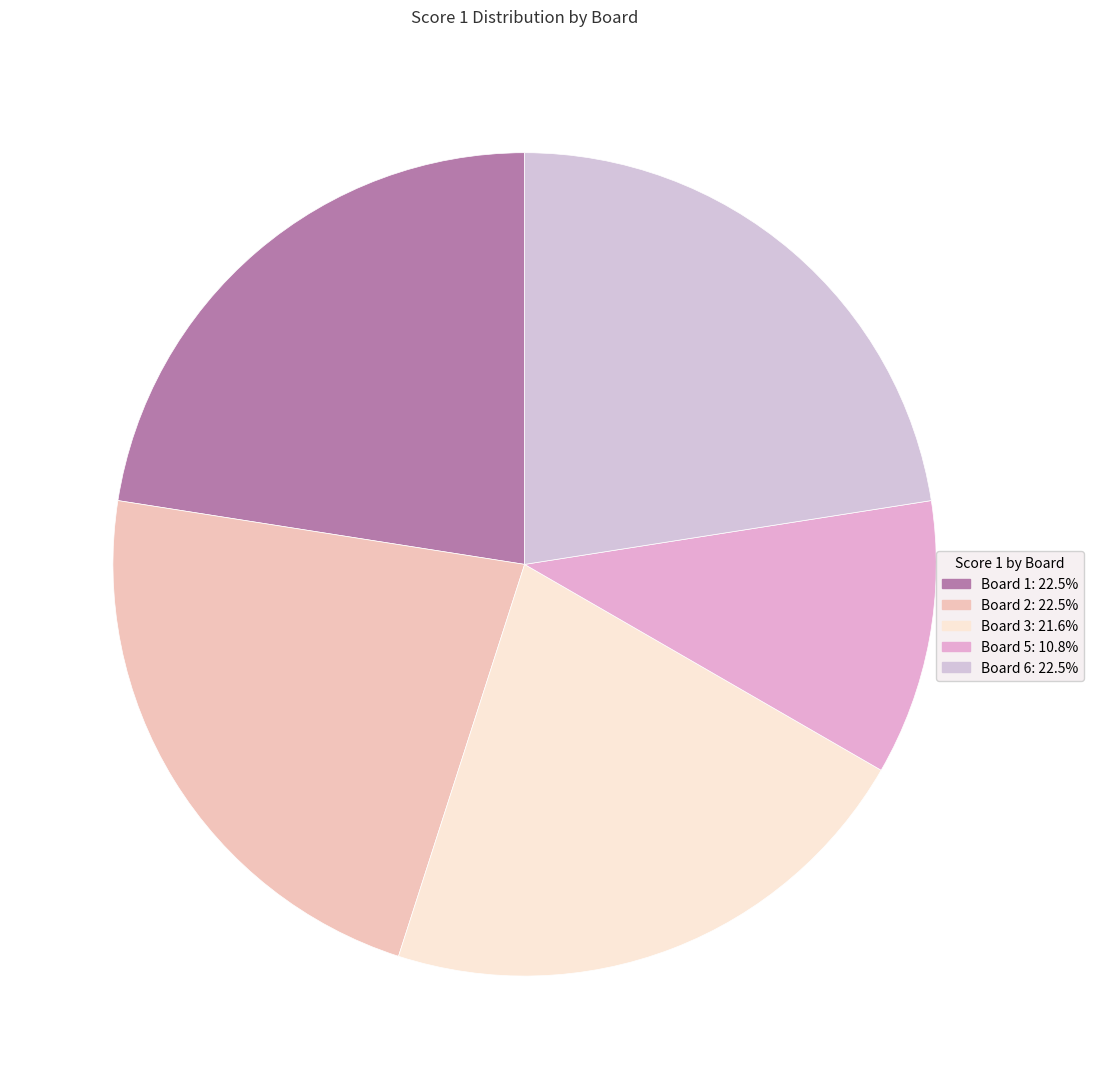

What is the largest slice in the pie chart?

Board 1